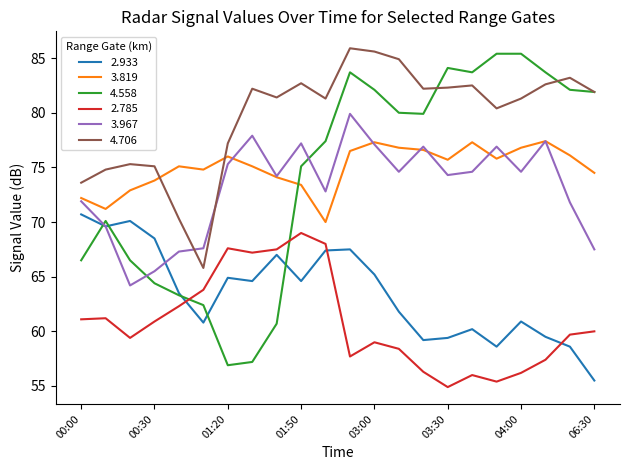

True or false: 4.706 and 2.785 cross at least once.

False